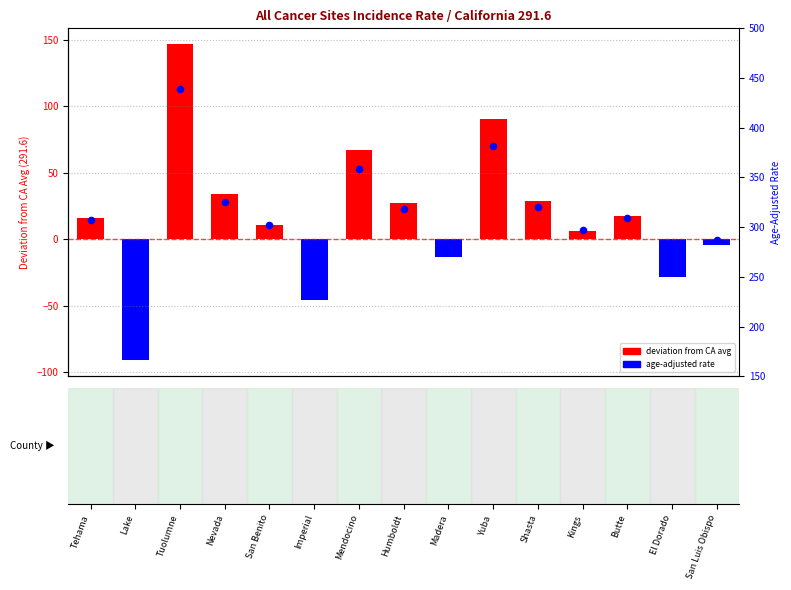

Which series reaches the minimum Y coordinate?

Deviation from CA avg